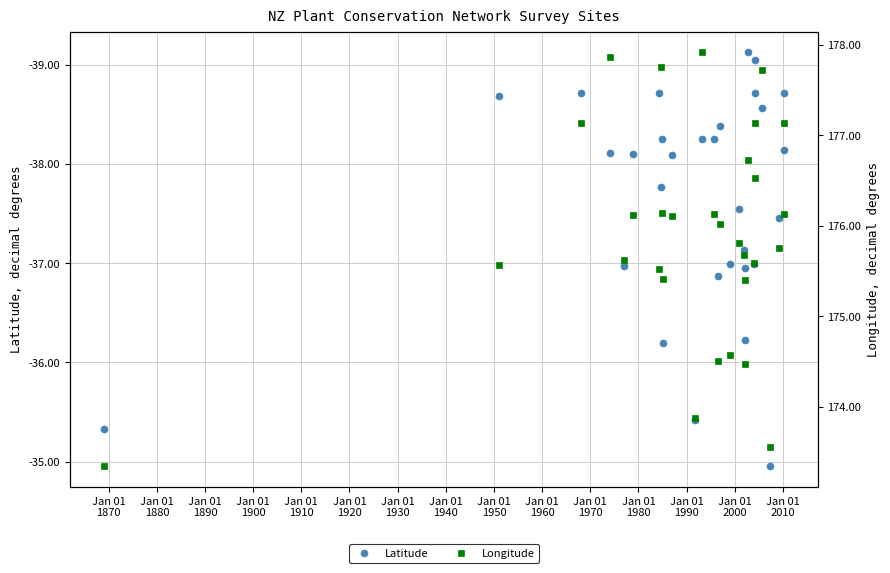

What is the value of the Latitude point at the 30th from the left?

-38.1